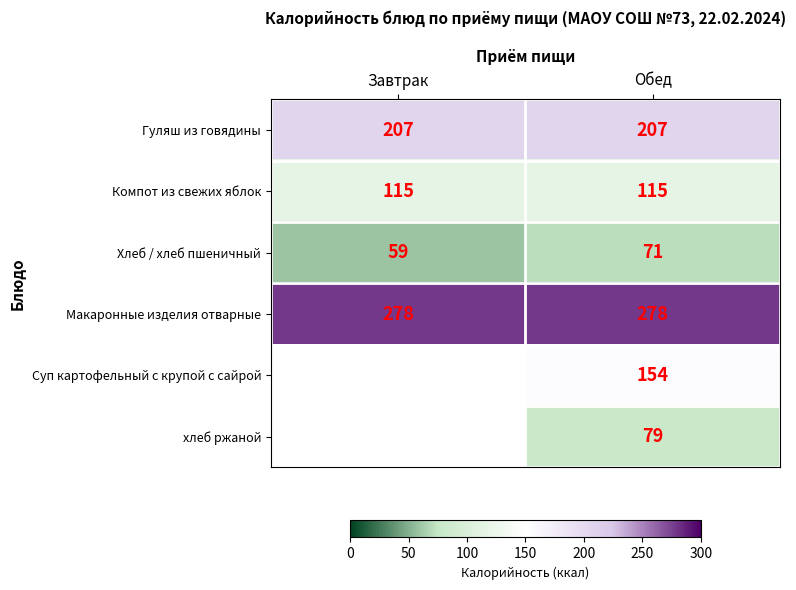

Is it true that хлеб ржаной equals 28.7 at Обед?

False